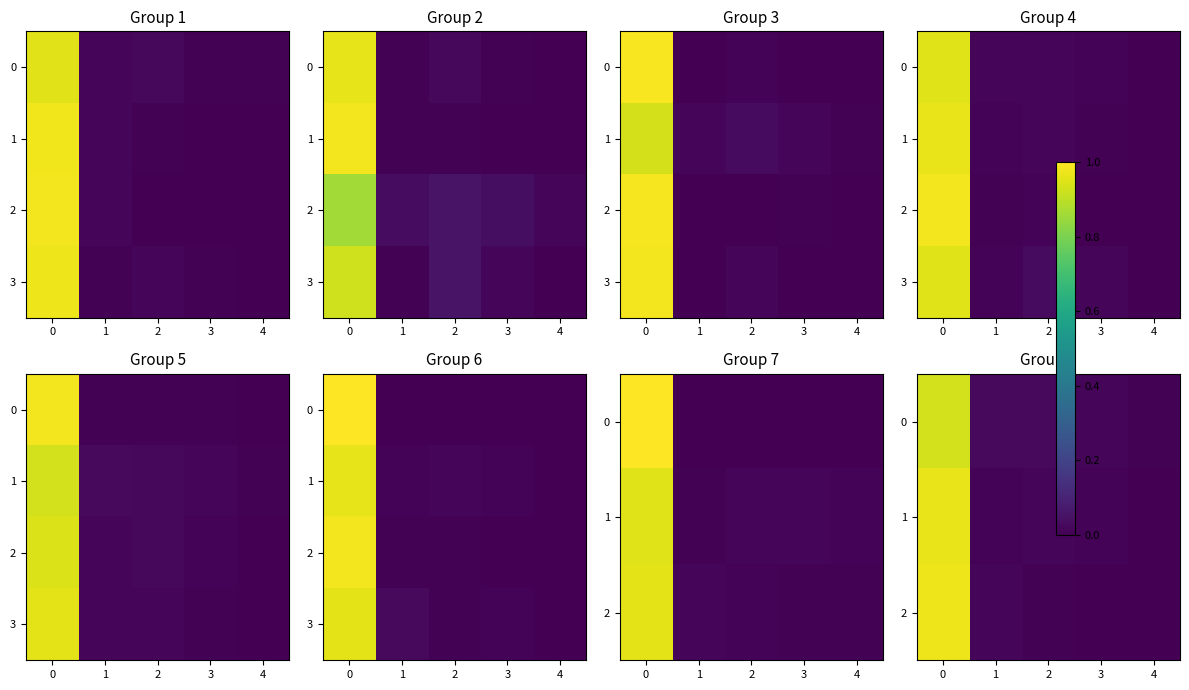

Which has a higher value, 1 or 2?

2